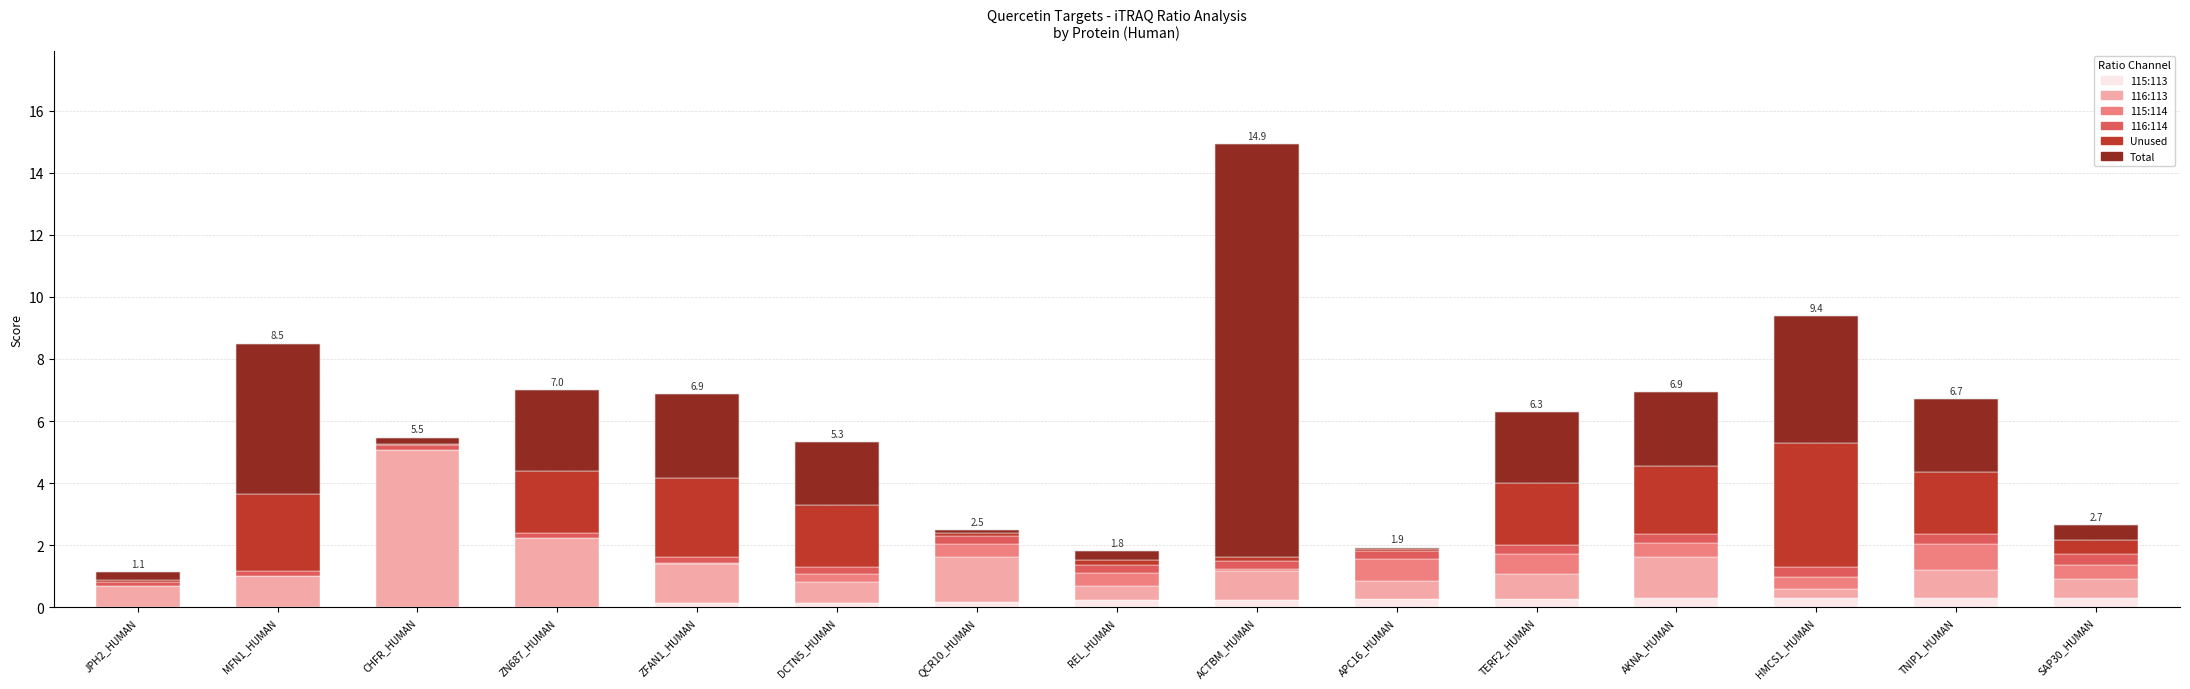

The 115:113 series shows 0.0 at ZN687_HUMAN. True or false?

True